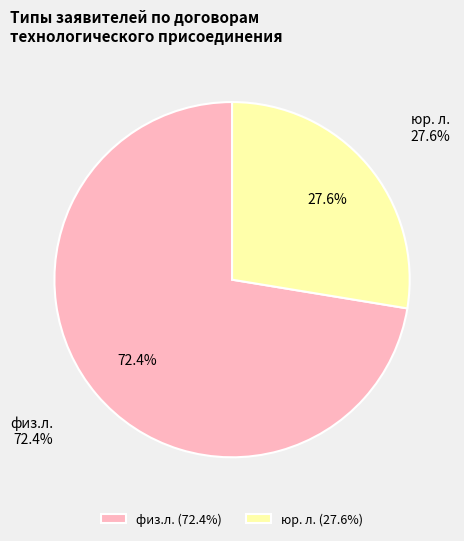

Is there a majority slice in this chart?

Yes